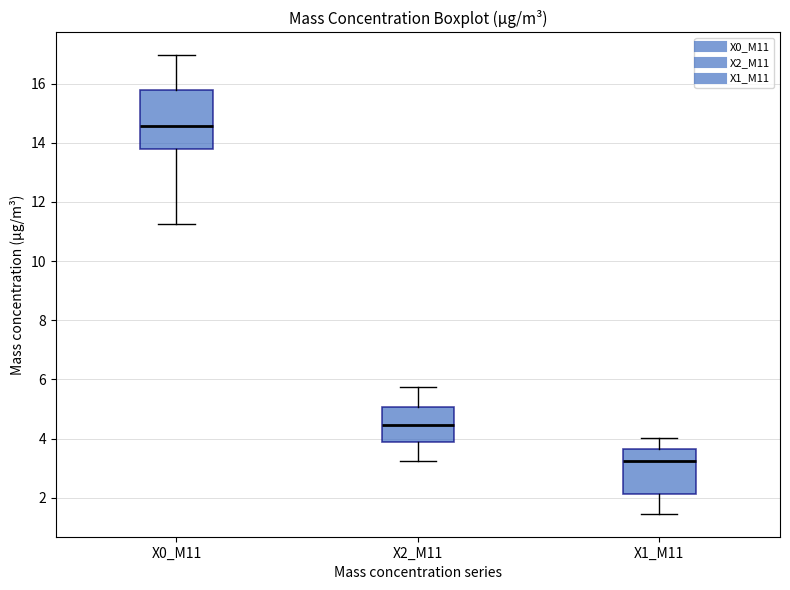

Comparing the boxes themselves (not the whiskers), which one is the tallest?

X0_M11